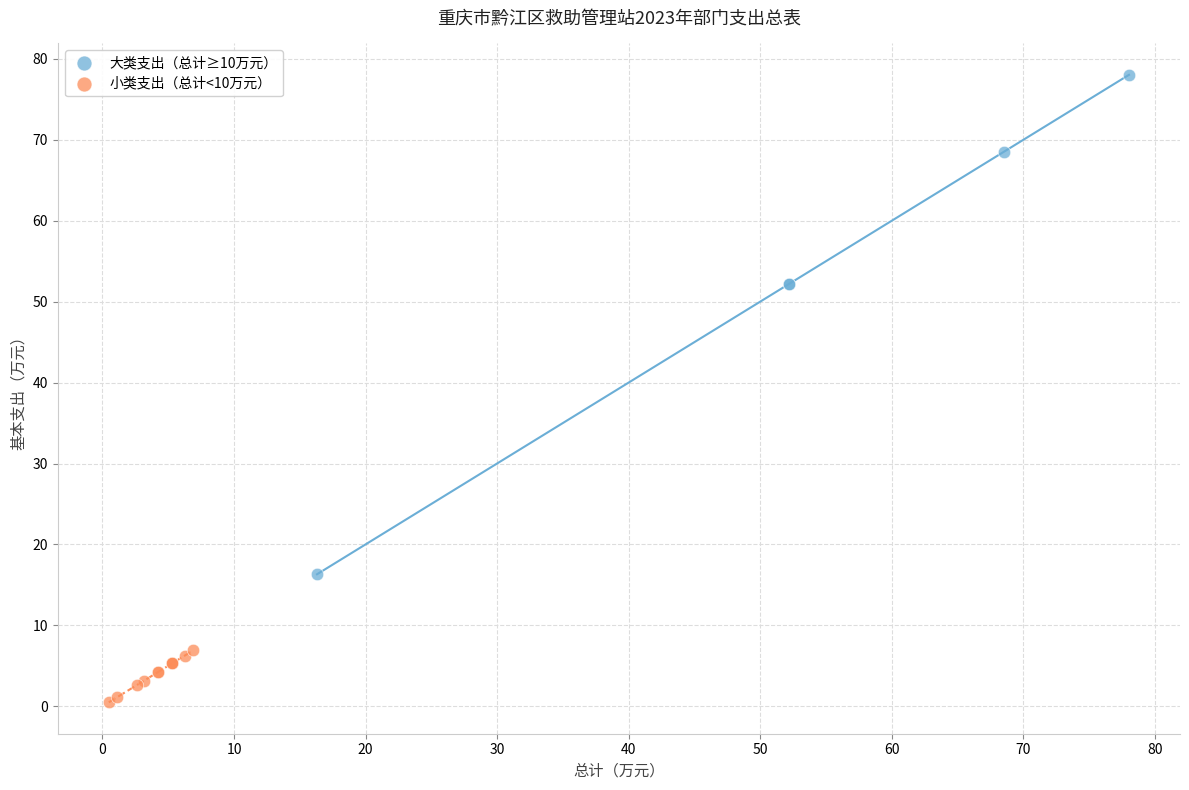

Which series contains the highest Y value?

大类支出（总计≥10万元）